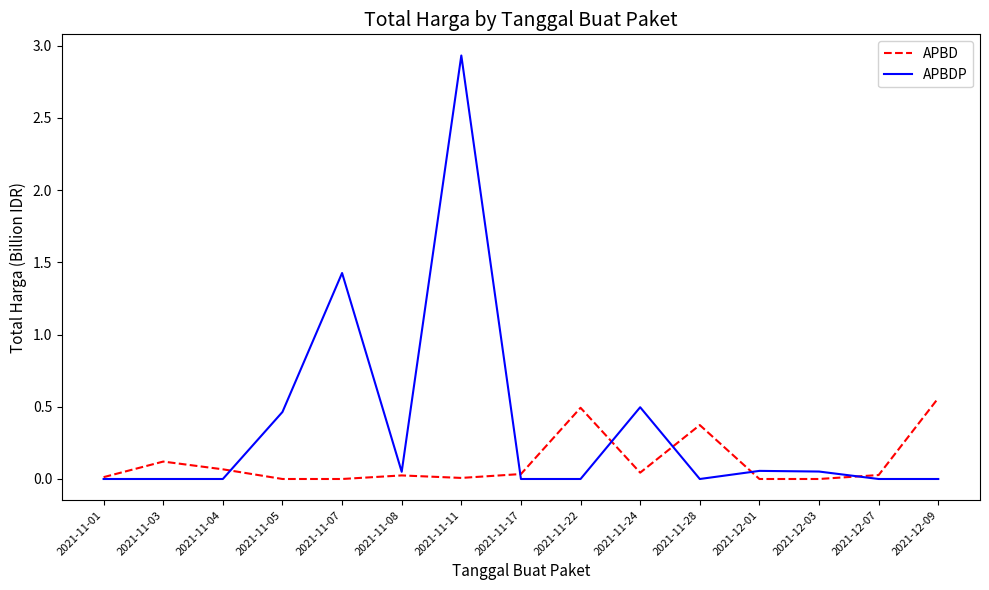

In APBD, how many points are higher than both neighbors (excluding endpoints)?

4